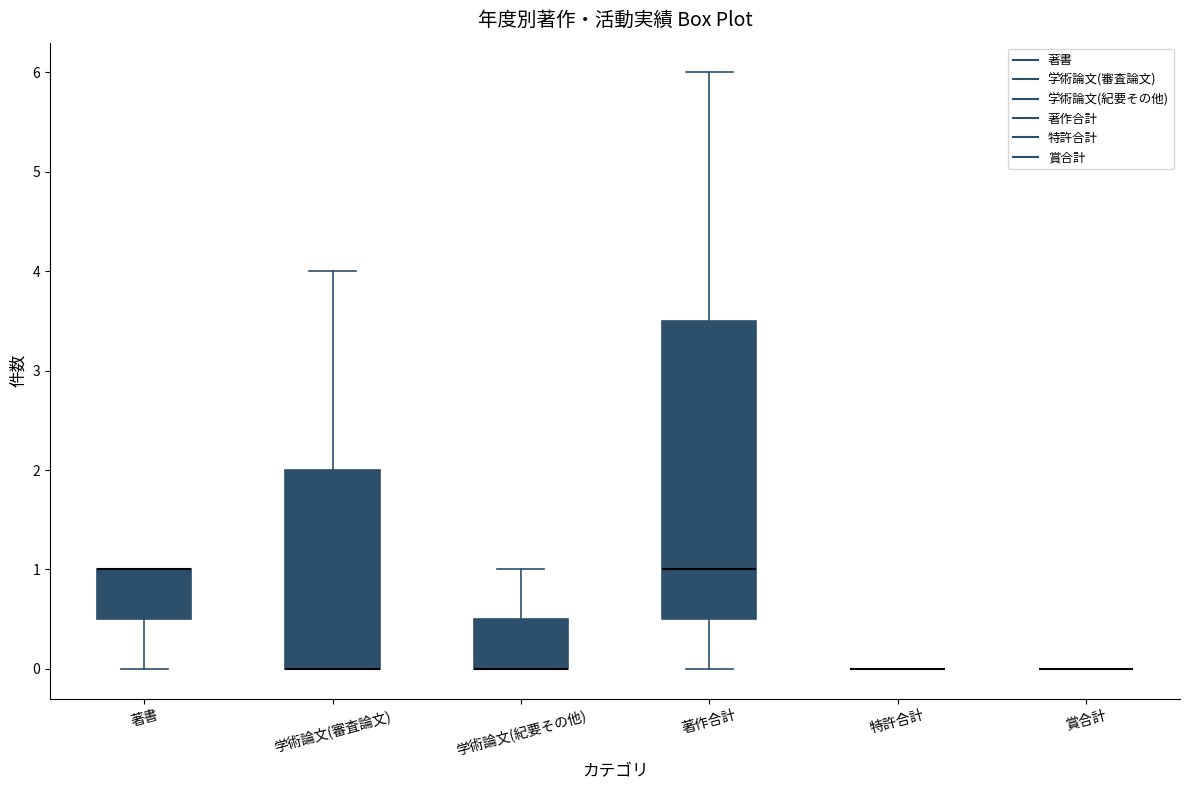

Reading left to right, transcribe this box plot: for each box, give where its median line is, the range the box spans, and where its two whiskers end, as read against the y-axis. The values are not printed on the chart, so give them approximately, as read against the axis.

著書: median 1.0 (drawn on the box's upper edge), box 0.5 to 1.0, whiskers 0.0 to 1.0
学術論文(審査論文): median 0.0 (drawn on the box's lower edge), box 0.0 to 2.0, whiskers 0.0 to 4.0
学術論文(紀要その他): median 0.0 (drawn on the box's lower edge), box 0.0 to 0.5, whiskers 0.0 to 1.0
著作合計: median 1.0, box 0.5 to 3.5, whiskers 0.0 to 6.0
特許合計: box collapsed to a line at 0.0, whiskers 0.0 to 0.0
賞合計: box collapsed to a line at 0.0, whiskers 0.0 to 0.0